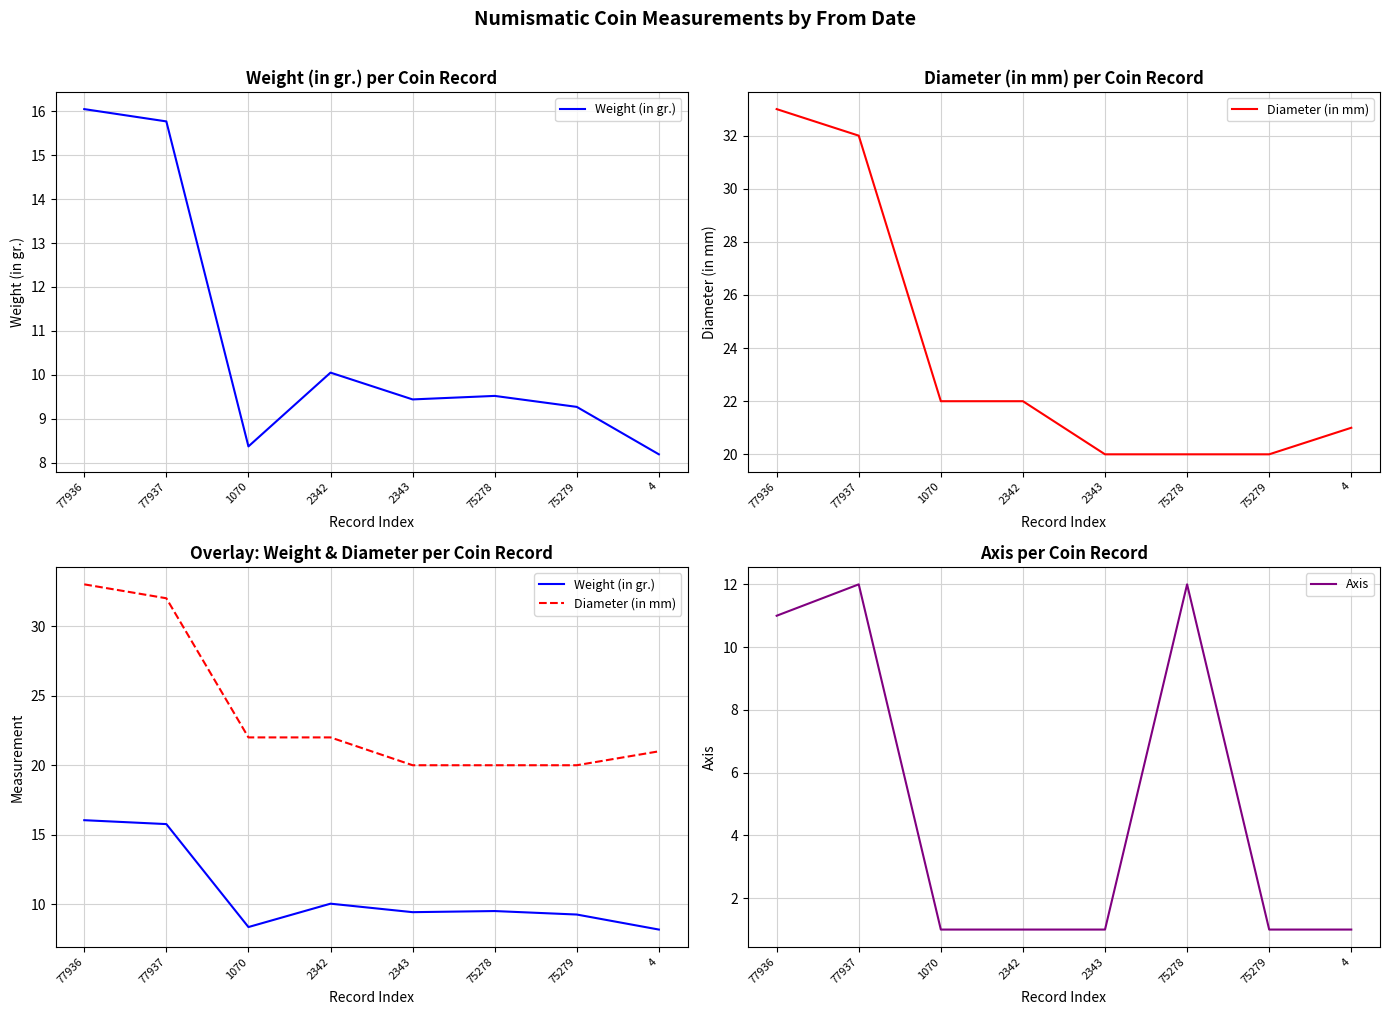

True or false: Diameter (in mm) has more than 0 points higher than both neighbors.

False